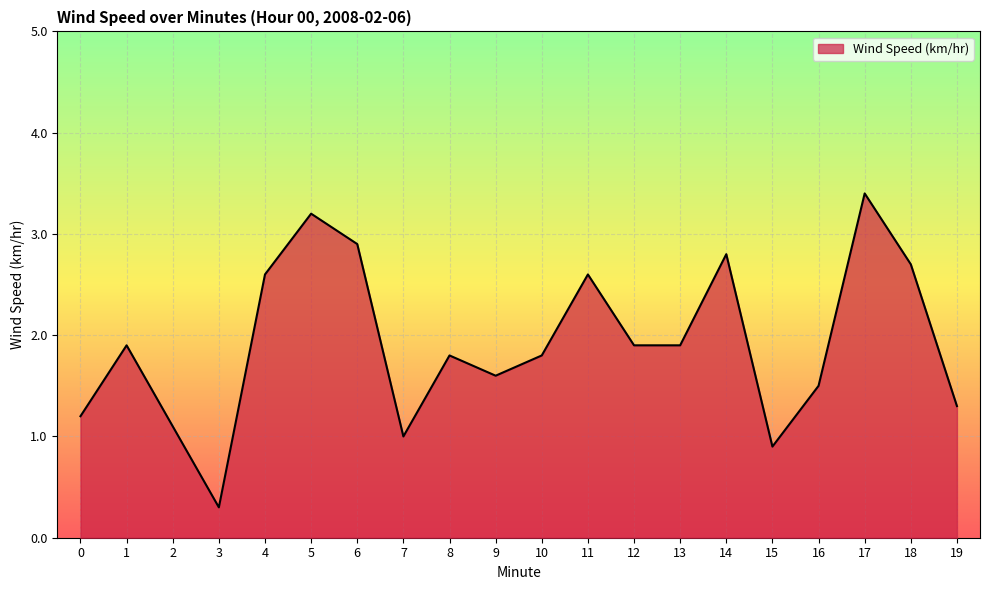

Where is the first local minimum?

3